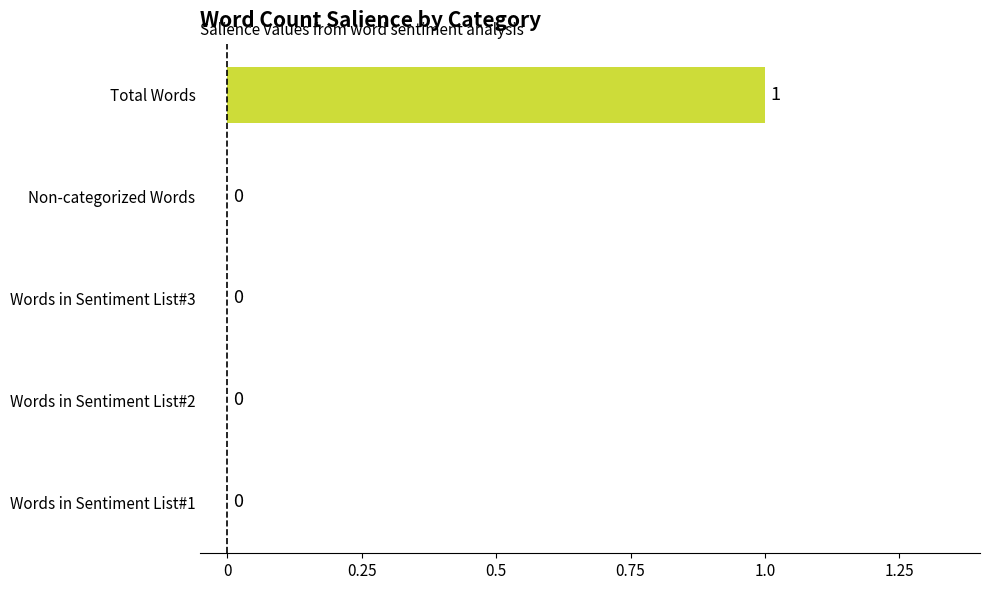

What is the change in value from Words in Sentiment List#2 to Total Words?

+1